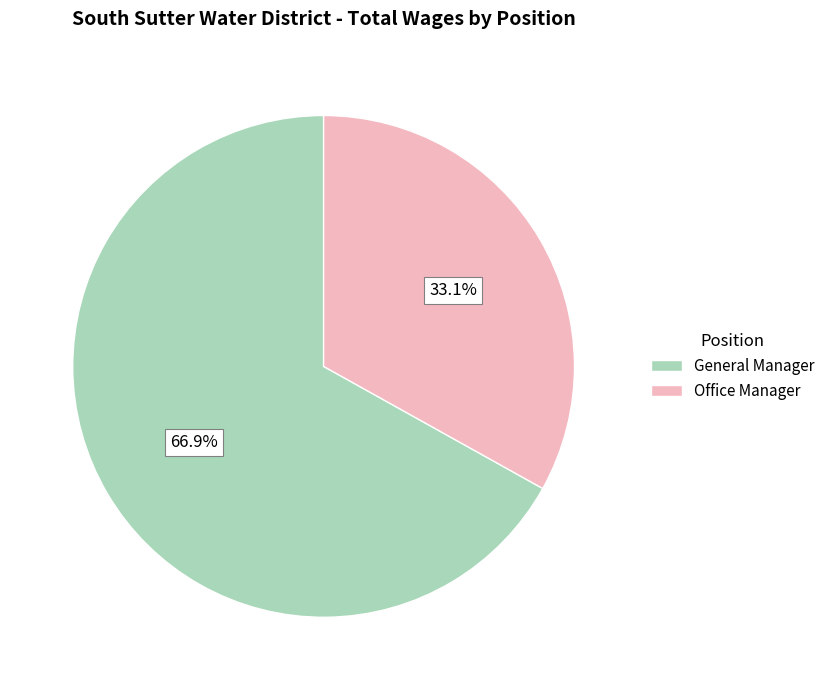

Which category has the smallest portion of the pie?

Office Manager